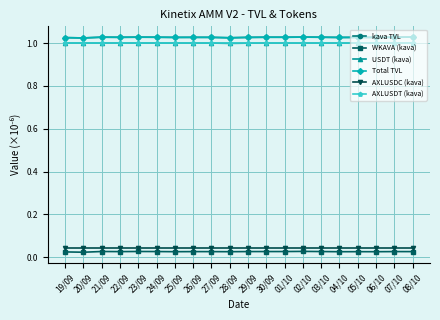

What is the label of the 18th point from the right?

21/09